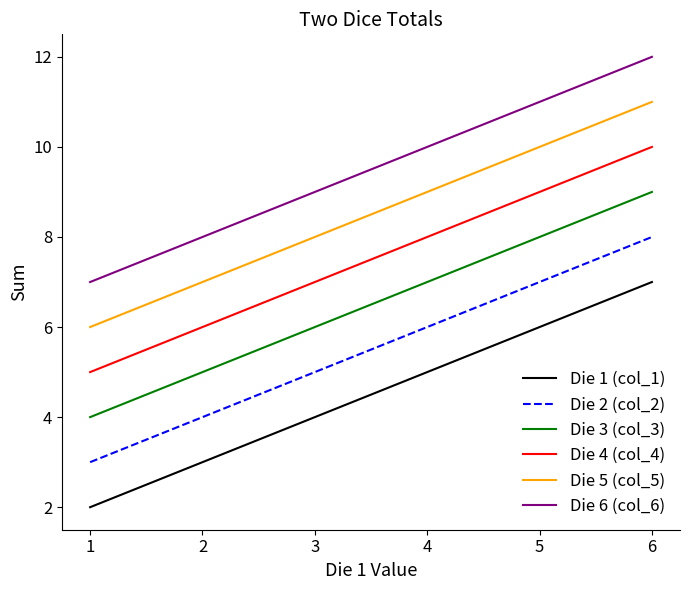

Rank the categories by Die 2 (col_2) value from lowest to highest.

1, 2, 3, 4, 5, 6